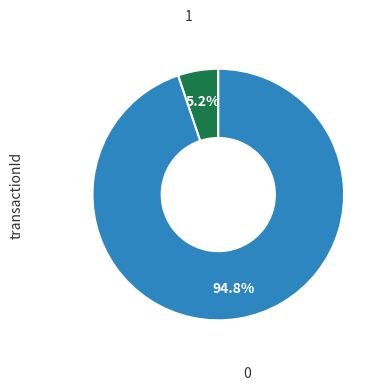

Count the number of slices in the pie.

2